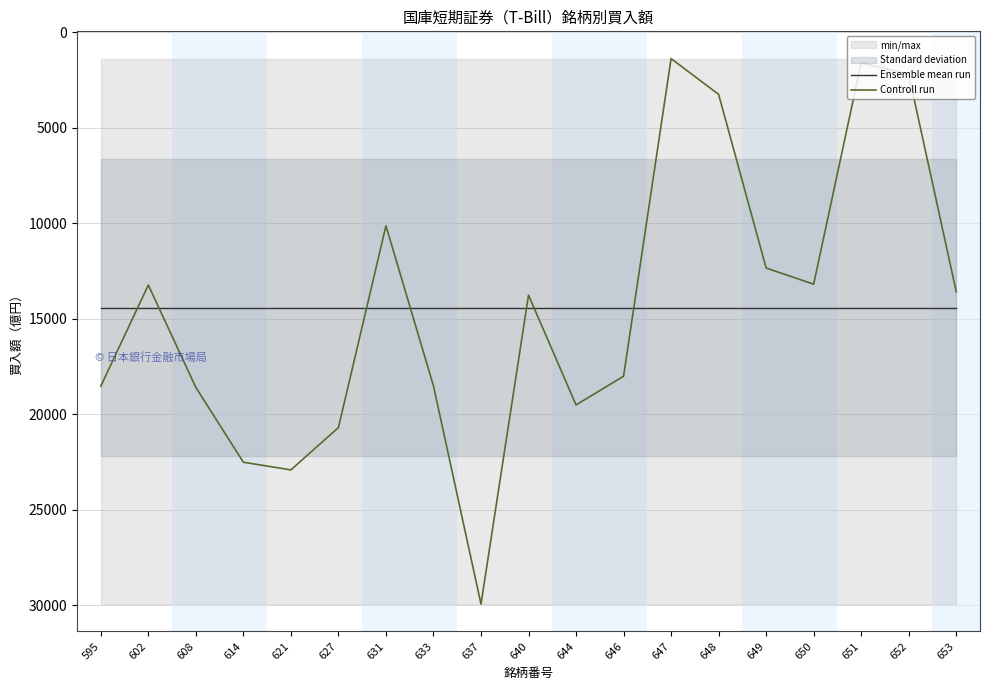

How many lines are shown in the chart?

2